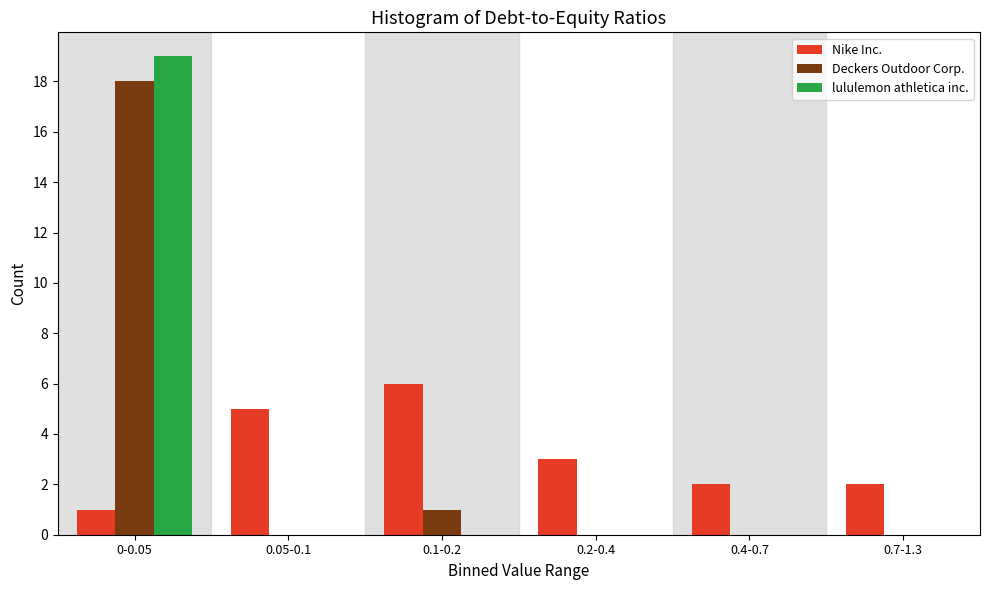

Reading right to left, list all the values displayed in this chart.

Nike Inc.: 0.7-1.3=2	0.4-0.7=2	0.2-0.4=3	0.1-0.2=6	0.05-0.1=5	0-0.05=1
Deckers Outdoor Corp.: 0.7-1.3=0	0.4-0.7=0	0.2-0.4=0	0.1-0.2=1	0.05-0.1=0	0-0.05=18
lululemon athletica inc.: 0.7-1.3=0	0.4-0.7=0	0.2-0.4=0	0.1-0.2=0	0.05-0.1=0	0-0.05=19